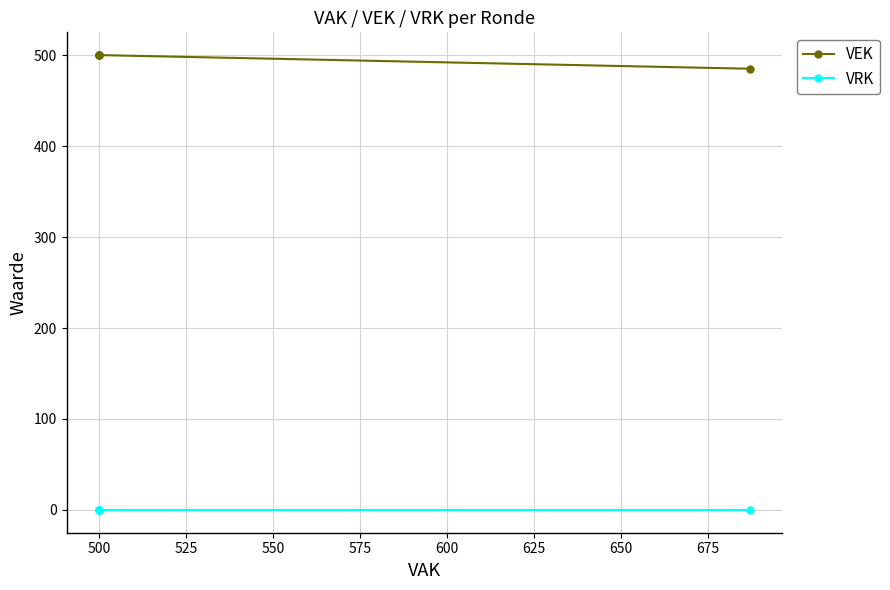

At which label does VEK reach its peak?

500